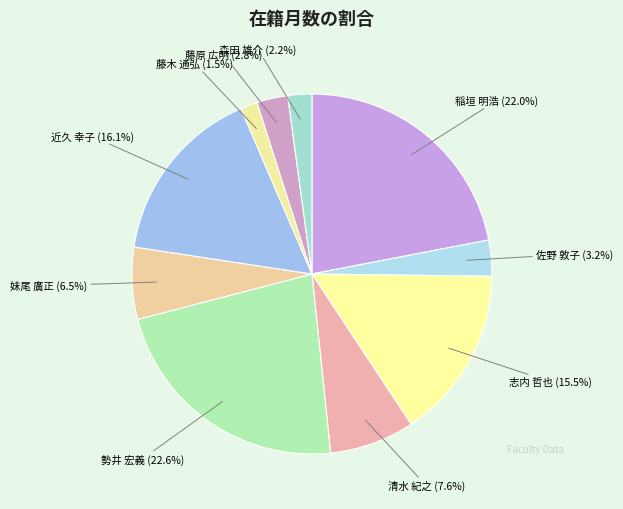

Between 妹尾 廣正 and 藤木 通弘, which is larger?

妹尾 廣正